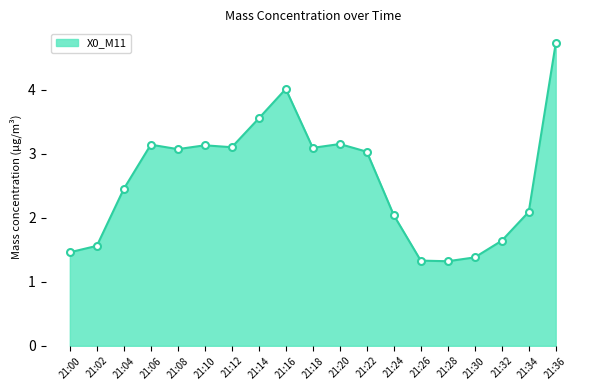

What is the smallest value displayed?

1.3